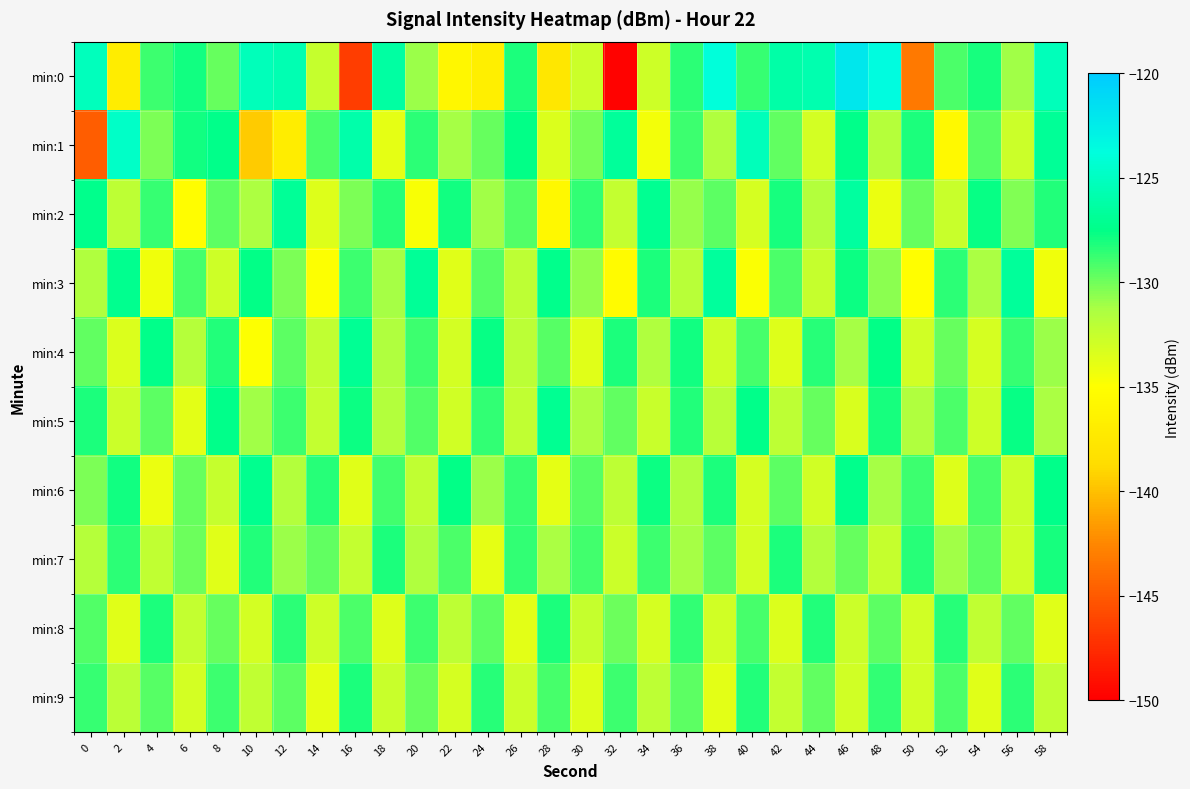

Reading left to right, extract all data points from this chart.

min:0: 0=-125.2	2=-137.0	4=-128.8	6=-127.9	8=-129.7	10=-125.3	12=-125.7	14=-132.5	16=-146.6	18=-126.4	20=-131.0	22=-135.8	24=-136.8	26=-128.1	28=-137.6	30=-132.7	32=-149.9	34=-132.8	36=-128.4	38=-123.9	40=-128.7	42=-126.2	44=-125.8	46=-122.0	48=-123.6	50=-143.3	52=-129.2	54=-128.1	56=-131.1	58=-125.3
min:1: 0=-144.8	2=-124.7	4=-130.3	6=-127.9	8=-127.4	10=-139.6	12=-136.9	14=-129.2	16=-126.0	18=-133.9	20=-128.5	22=-131.2	24=-129.8	26=-127.6	28=-133.4	30=-130.1	32=-126.7	34=-134.5	36=-128.9	38=-131.6	40=-125.3	42=-129.7	44=-133.1	46=-127.4	48=-131.8	50=-128.2	52=-135.6	54=-129.4	56=-132.7	58=-126.9
min:2: 0=-127.3	2=-132.1	4=-128.7	6=-135.2	8=-129.6	10=-131.4	12=-126.8	14=-133.5	16=-130.2	18=-128.4	20=-134.7	22=-127.9	24=-131.1	26=-129.3	28=-135.8	30=-128.6	32=-132.4	34=-127.1	36=-130.8	38=-129.5	40=-133.2	42=-128.0	44=-131.7	46=-126.5	48=-134.1	50=-129.8	52=-132.6	54=-127.7	56=-130.4	58=-128.3
min:3: 0=-131.5	2=-127.2	4=-134.3	6=-129.1	8=-132.8	10=-127.6	12=-130.3	14=-135.0	16=-128.8	18=-131.2	20=-126.9	22=-133.6	24=-129.4	26=-132.1	28=-127.3	30=-130.7	32=-135.4	34=-128.1	36=-131.9	38=-126.6	40=-134.8	42=-129.2	44=-132.5	46=-127.8	48=-130.6	50=-135.1	52=-128.5	54=-131.3	56=-126.7	58=-134.4
min:4: 0=-129.7	2=-133.4	4=-127.5	6=-131.8	8=-128.3	10=-134.9	12=-129.6	14=-132.3	16=-127.0	18=-131.5	20=-128.8	22=-133.1	24=-127.7	26=-132.0	28=-129.4	30=-133.7	32=-128.2	34=-131.6	36=-127.9	38=-132.8	40=-129.1	42=-133.5	44=-128.4	46=-131.2	48=-127.6	50=-132.9	52=-129.8	54=-133.2	56=-128.7	58=-131.0
min:5: 0=-128.1	2=-132.7	4=-129.5	6=-133.8	8=-127.4	10=-131.1	12=-128.9	14=-132.4	16=-127.8	18=-131.7	20=-129.3	22=-133.0	24=-128.6	26=-132.2	28=-127.1	30=-131.4	32=-129.7	34=-132.6	36=-128.3	38=-131.9	40=-127.5	42=-132.1	44=-129.8	46=-133.3	48=-128.0	50=-131.6	52=-129.2	54=-132.8	56=-127.7	58=-131.3
min:6: 0=-130.2	2=-127.9	4=-134.1	6=-129.8	8=-132.5	10=-127.2	12=-131.7	14=-128.4	16=-133.6	18=-129.0	20=-132.3	22=-127.6	24=-131.0	26=-128.7	28=-133.9	30=-129.4	32=-132.1	34=-127.8	36=-131.5	38=-128.2	40=-133.2	42=-129.6	44=-132.9	46=-127.3	48=-131.2	50=-128.9	52=-133.5	54=-129.1	56=-132.7	58=-127.4
min:7: 0=-131.8	2=-128.5	4=-132.2	6=-129.9	8=-133.6	10=-128.3	12=-131.0	14=-129.7	16=-132.4	18=-128.1	20=-131.5	22=-129.2	24=-133.9	26=-128.6	28=-131.3	30=-129.0	32=-132.7	34=-128.8	36=-131.2	38=-129.5	40=-133.1	42=-128.2	44=-131.7	46=-129.8	48=-132.5	50=-128.4	52=-131.1	54=-129.6	56=-132.8	58=-128.0
min:8: 0=-129.3	2=-133.7	4=-128.1	6=-132.4	8=-129.8	10=-133.1	12=-128.5	14=-132.8	16=-129.2	18=-133.5	20=-128.8	22=-132.1	24=-129.5	26=-133.8	28=-128.2	30=-132.5	32=-129.9	34=-133.2	36=-128.6	38=-132.9	40=-129.1	42=-133.4	44=-128.3	46=-132.7	48=-129.6	50=-133.0	52=-128.4	54=-132.2	56=-129.7	58=-133.6
min:9: 0=-128.7	2=-132.0	4=-129.4	6=-133.1	8=-128.9	10=-132.3	12=-129.6	14=-133.9	16=-128.2	18=-132.6	20=-129.8	22=-133.2	24=-128.4	26=-132.7	28=-129.1	30=-133.5	32=-128.8	34=-132.1	36=-129.5	38=-133.8	40=-128.3	42=-132.4	44=-129.7	46=-133.0	48=-128.6	50=-132.9	52=-129.2	54=-133.6	56=-128.5	58=-132.2